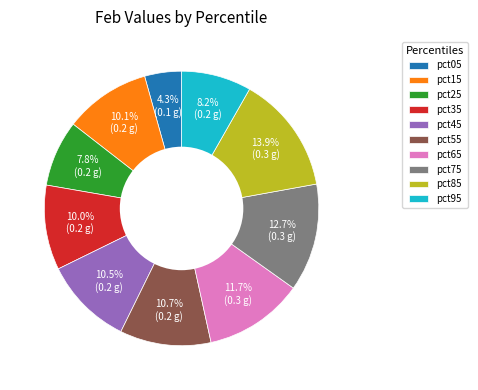

To the nearest percent, what portion does pct85 represent?

14%